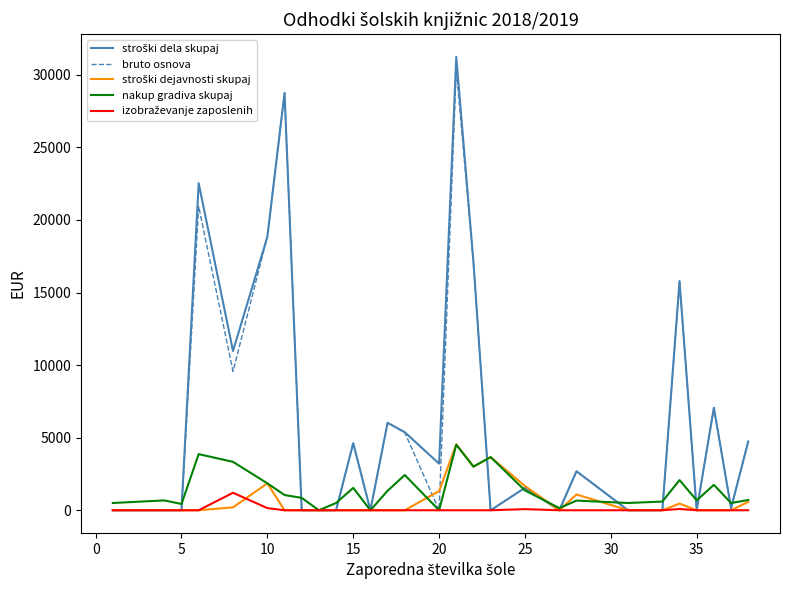

What is the highest value of the bruto osnova series?

30385.9